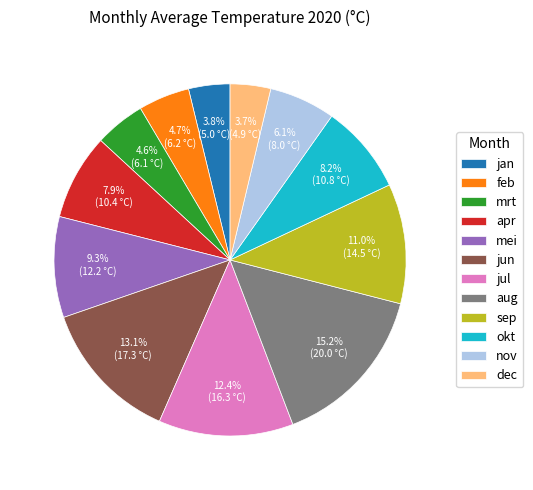

Which slice is the largest?

aug